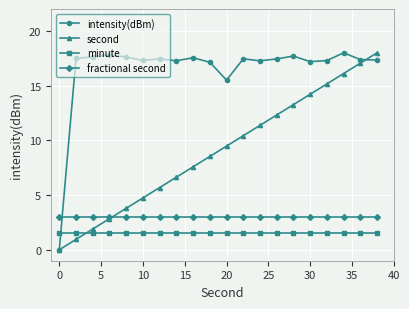

How many times do intensity(dBm) and minute cross each other?

1